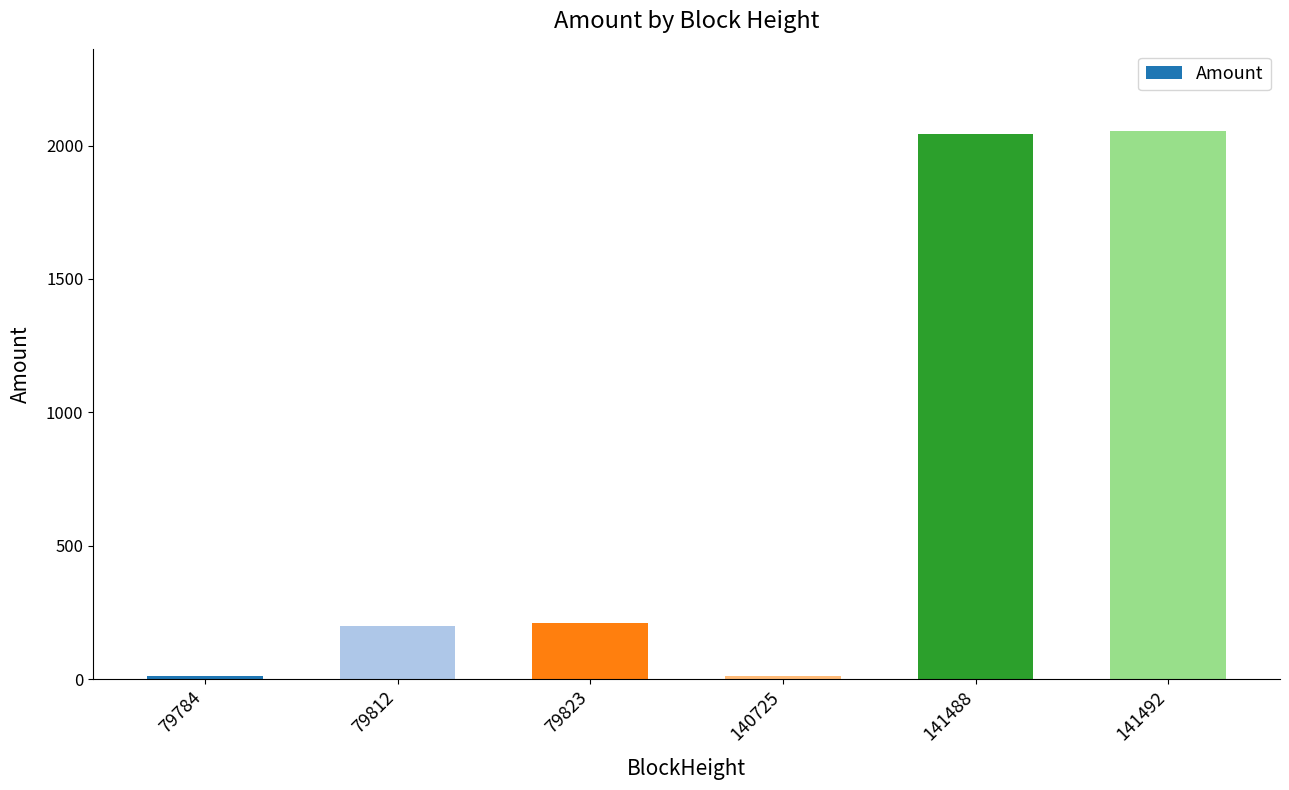

What is the maximum value shown in the chart?

2054.5